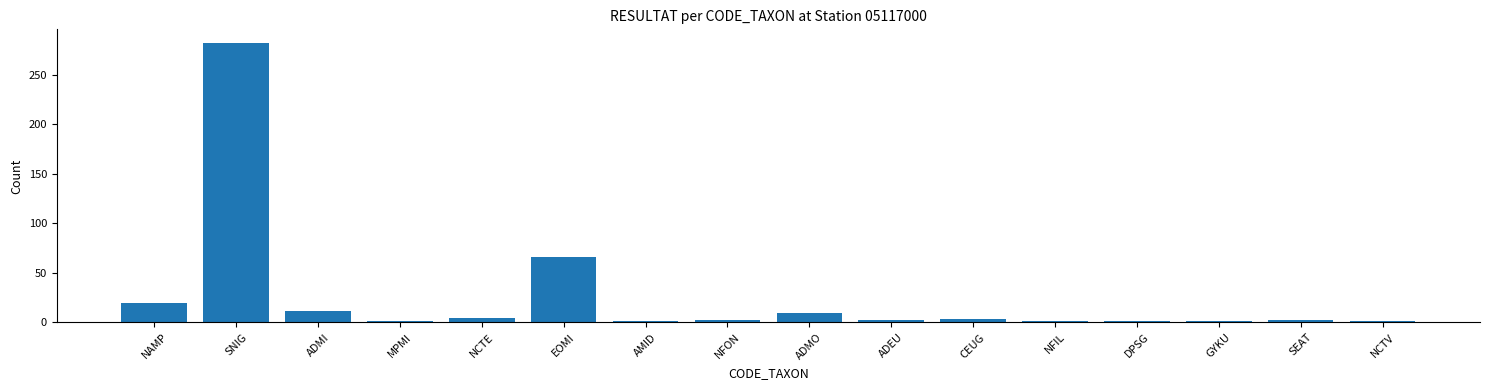

How many categories are shown in the chart?

16